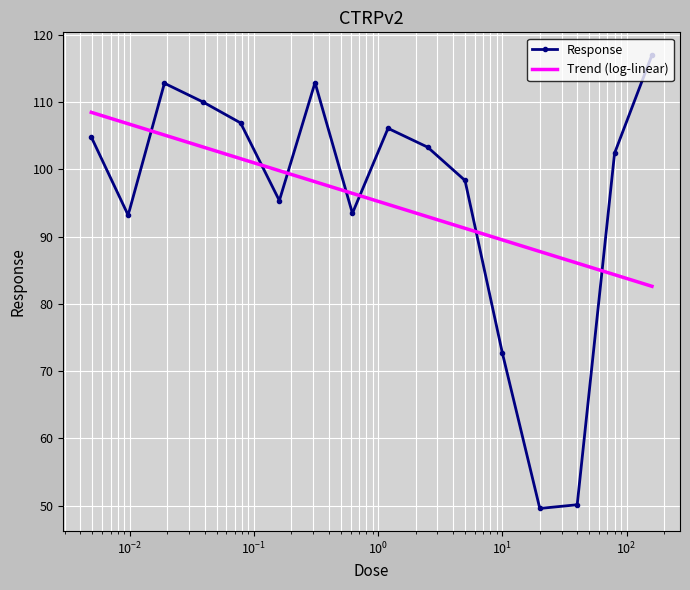

Which label corresponds to the largest value in the chart?

160.0